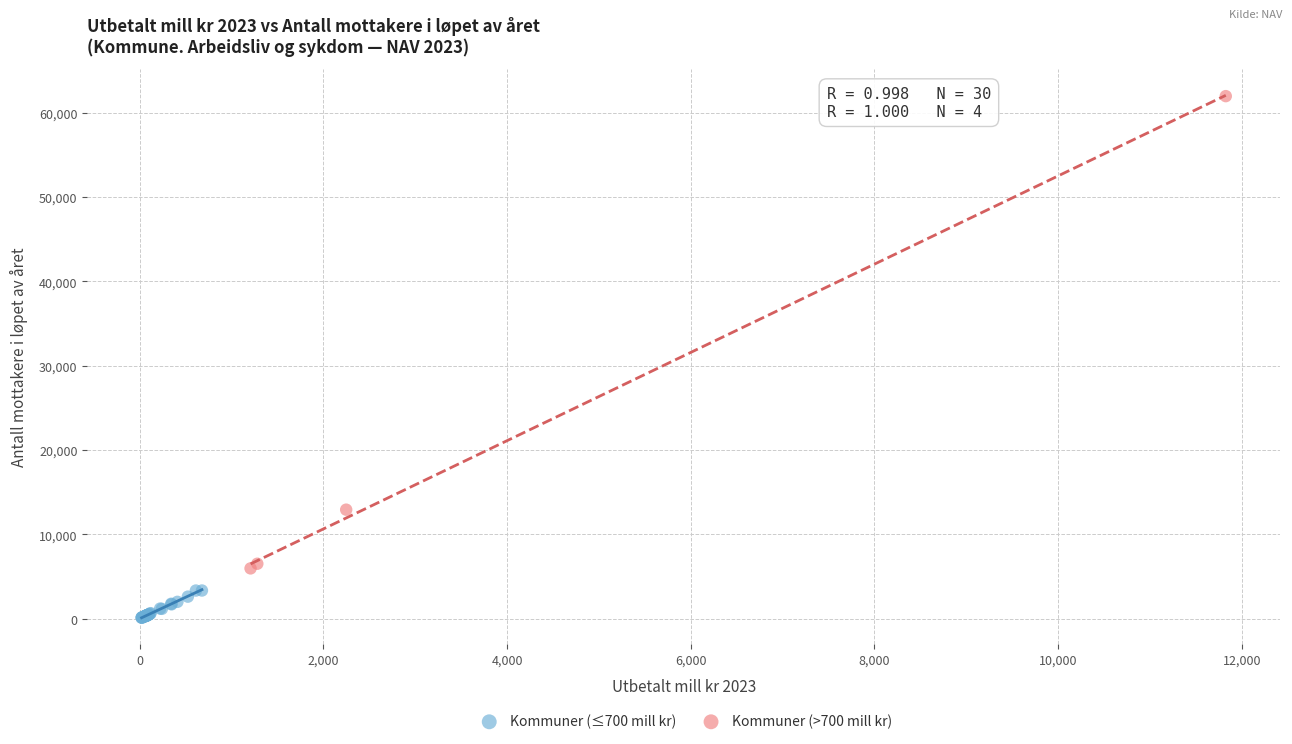

Which series reaches the minimum Y coordinate?

Kommuner (≤700 mill kr)